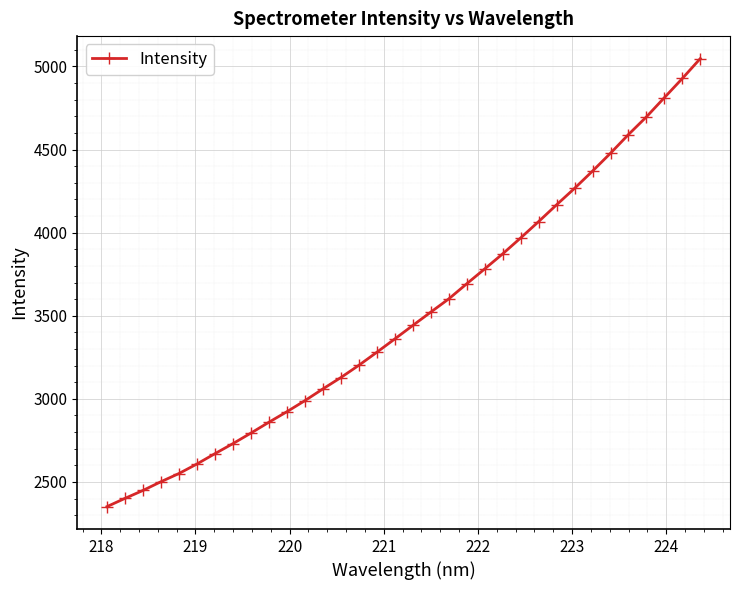

What is the smallest value displayed?

2351.6